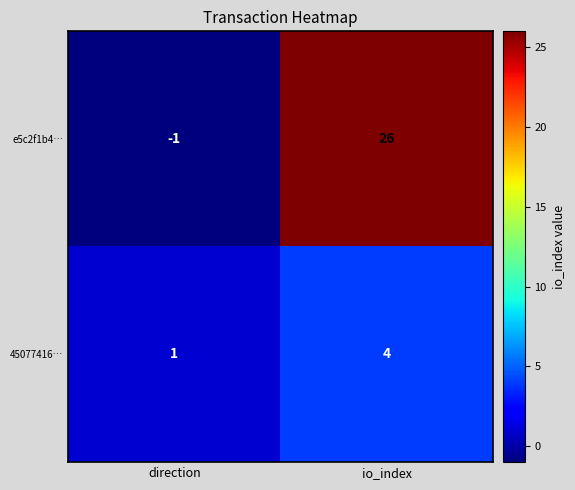

What is the sum of the 45077416… values at io_index and direction?

5